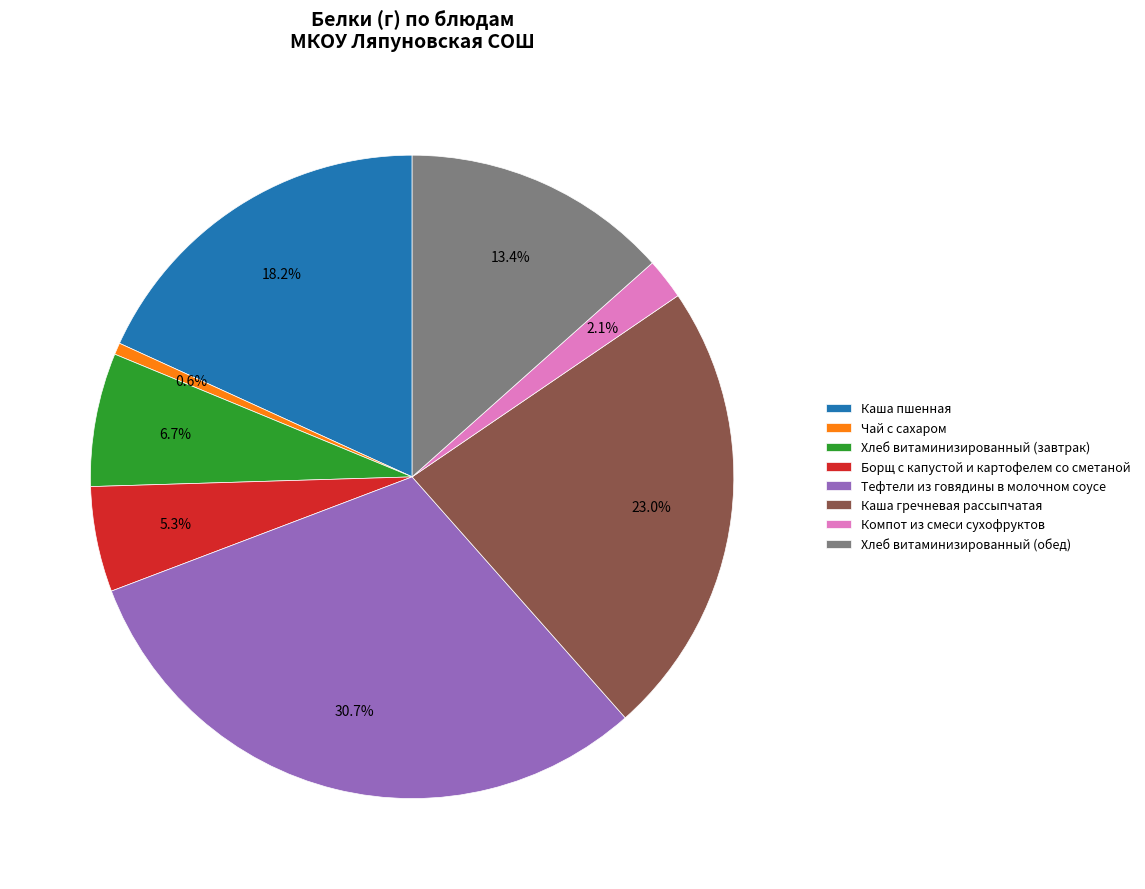

Which category has the biggest portion of the pie?

Тефтели из говядины в молочном соусе